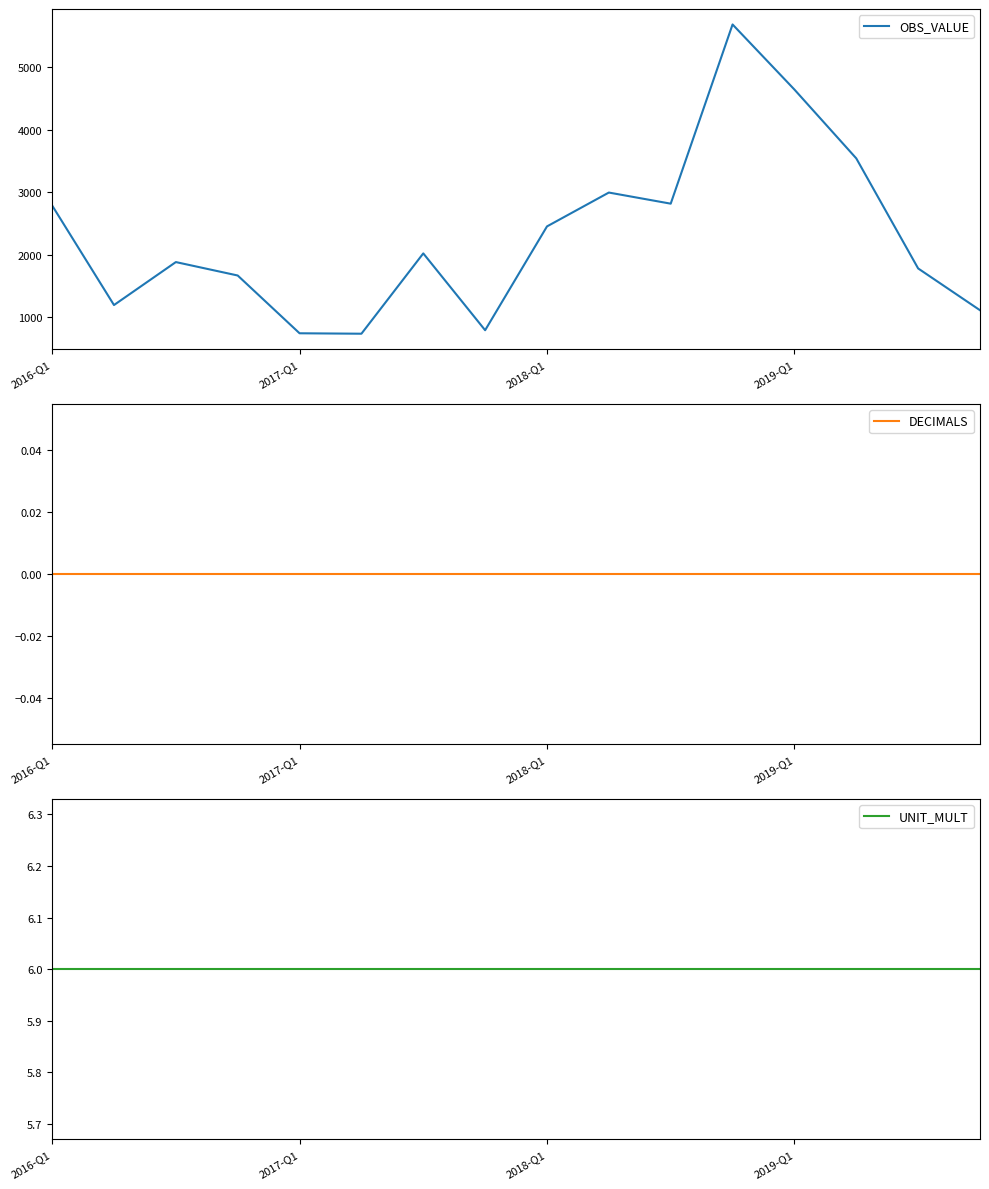

True or false: OBS_VALUE and DECIMALS intersect in this chart.

False